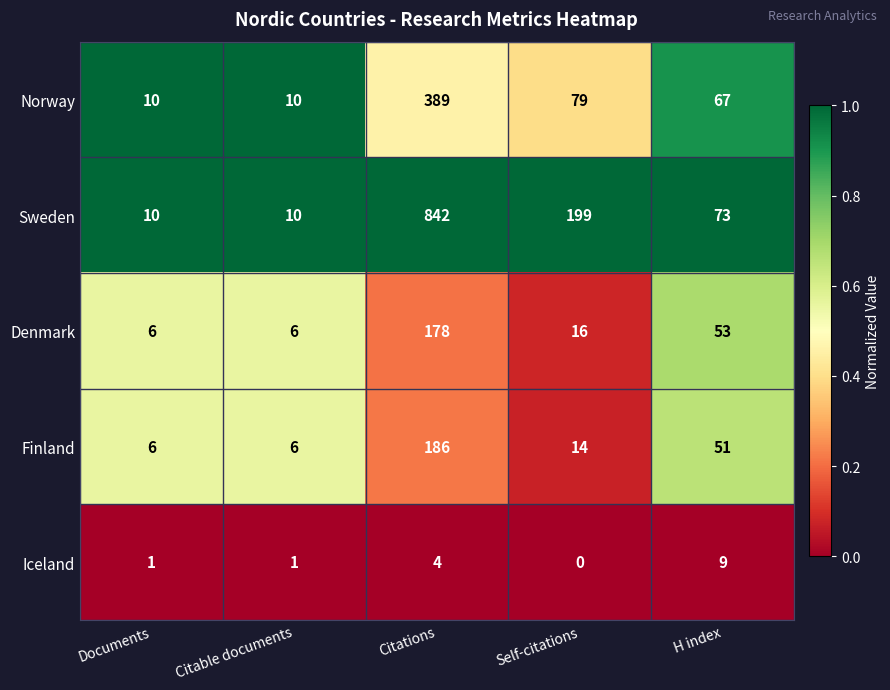

Rank the series by their maximum value, from lowest to highest.

Iceland, Denmark, Finland, Norway, Sweden